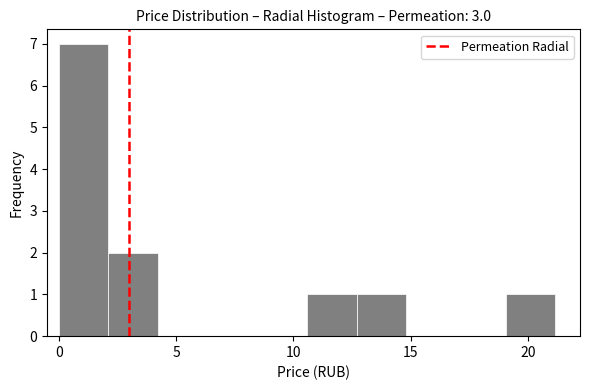

Reading left to right, transcribe this chart: for each bar, give the range it covers on the x-axis and its height. Neither the bar edges nor the heights are printed on the chart, so give them approximately, as read against the axes.

0.0 to 2.0: 7
2.0 to 4.0: 2
4.0 to 6.5: 0
6.5 to 8.5: 0
8.5 to 10.5: 0
10.5 to 12.5: 1
12.5 to 15.0: 1
15.0 to 17.0: 0
17.0 to 19.0: 0
19.0 to 21.0: 1